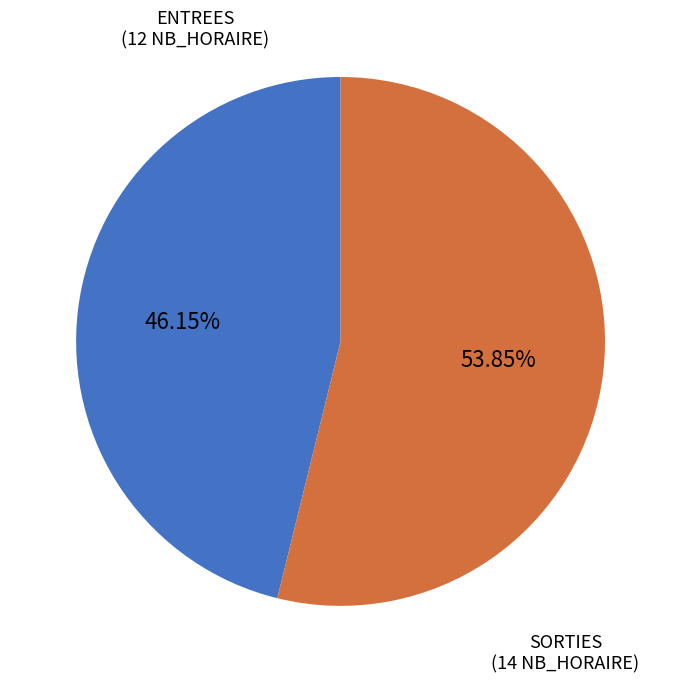

Count the number of slices in the pie.

2